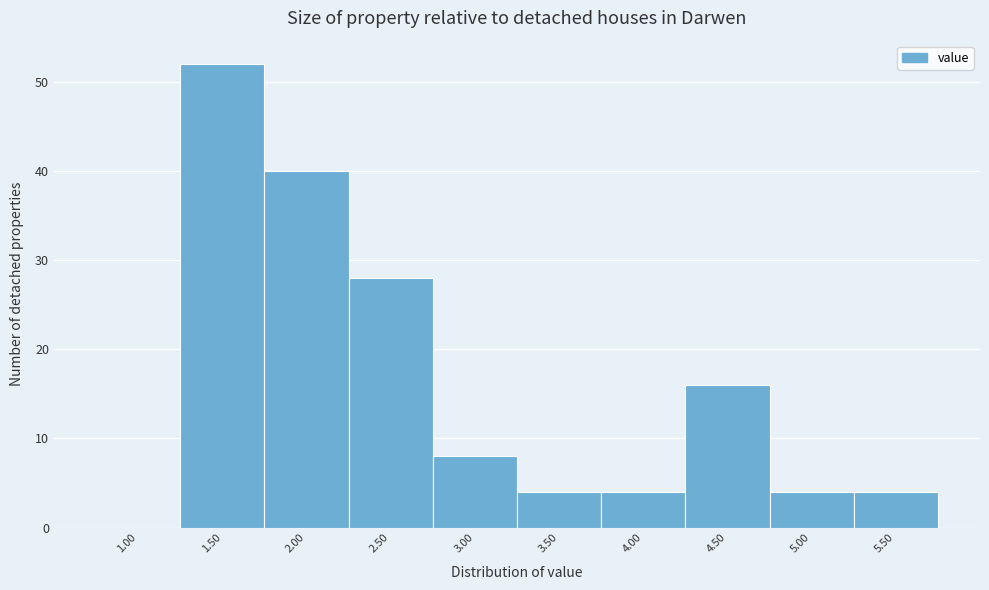

Reading right to left, extract all data points from this chart.

5.50=4	5.00=4	4.50=16	4.00=4	3.50=4	3.00=8	2.50=28	2.00=40	1.50=52	1.00=0